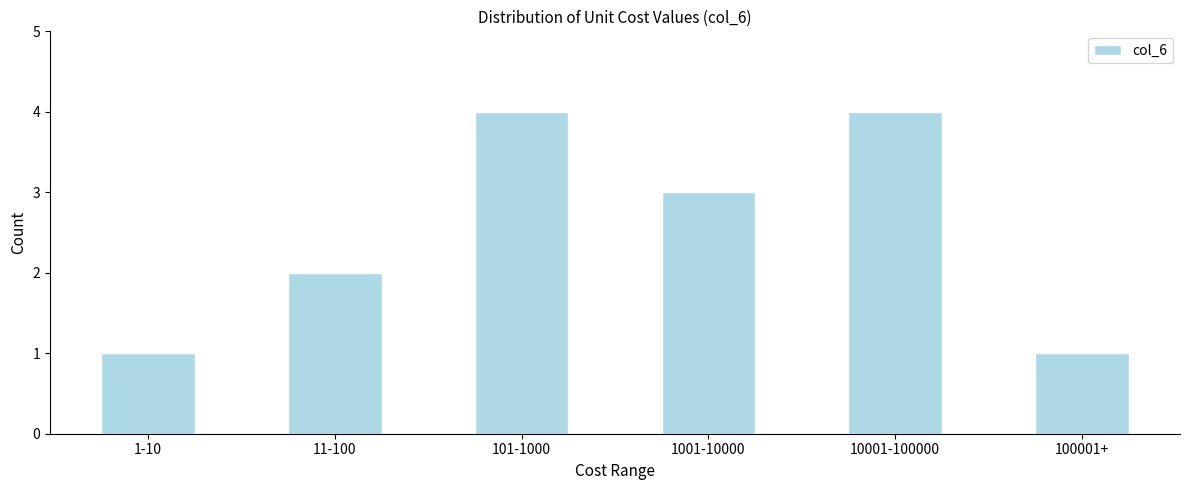

Reading right to left, list all the values displayed in this chart.

1	4	3	4	2	1